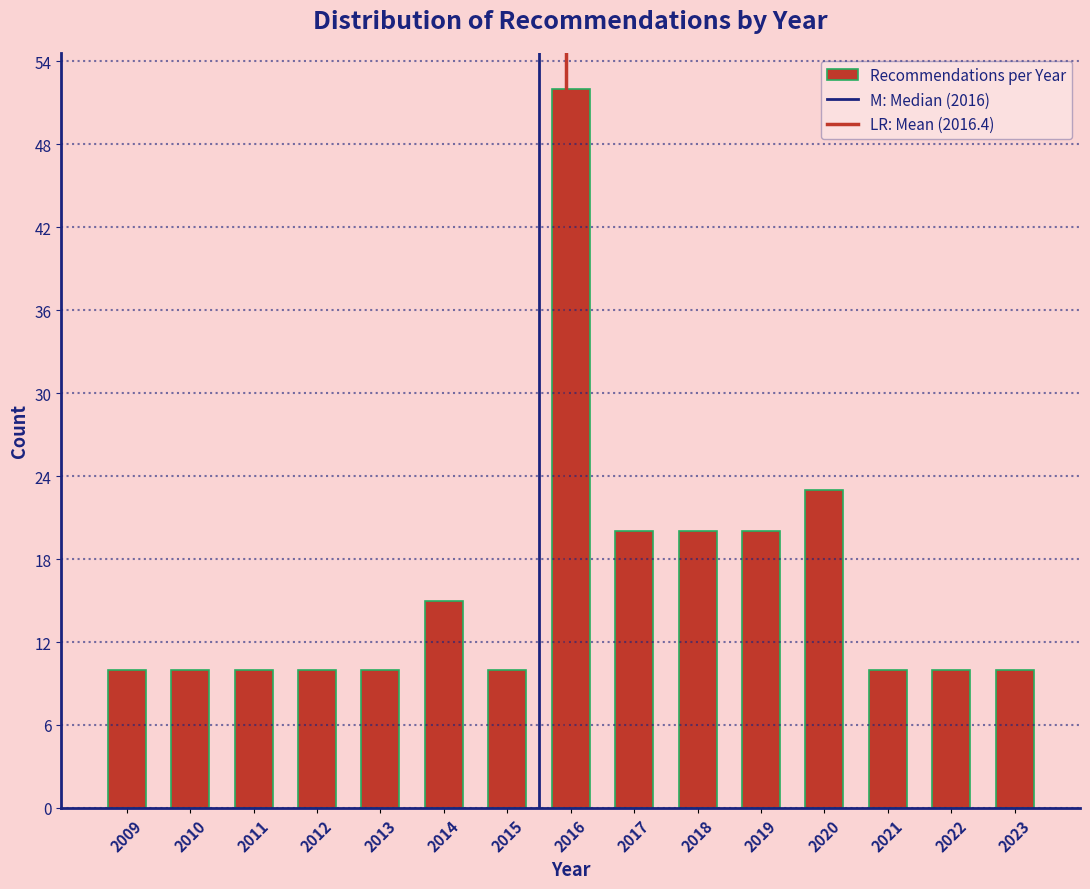

Reading left to right, what are all the values shown in this chart?

2009=10	2010=10	2011=10	2012=10	2013=10	2014=15	2015=10	2016=52	2017=20	2018=20	2019=20	2020=23	2021=10	2022=10	2023=10